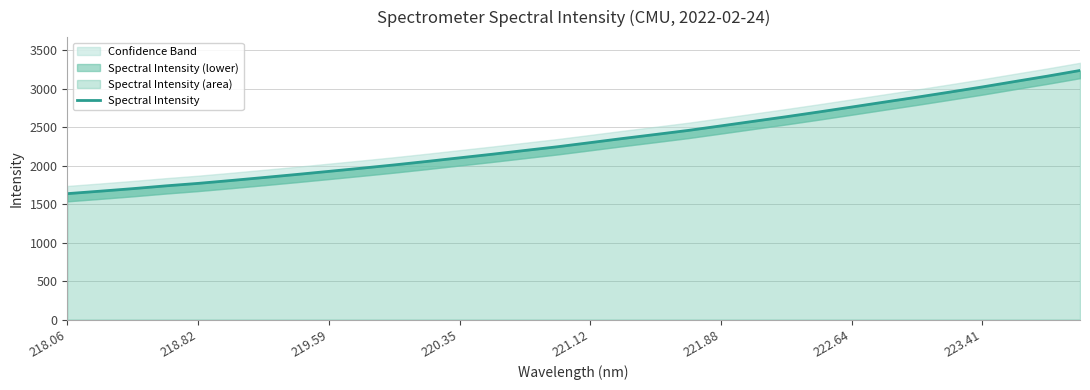

What is the difference between the maximum and second lowest values?

1568.6